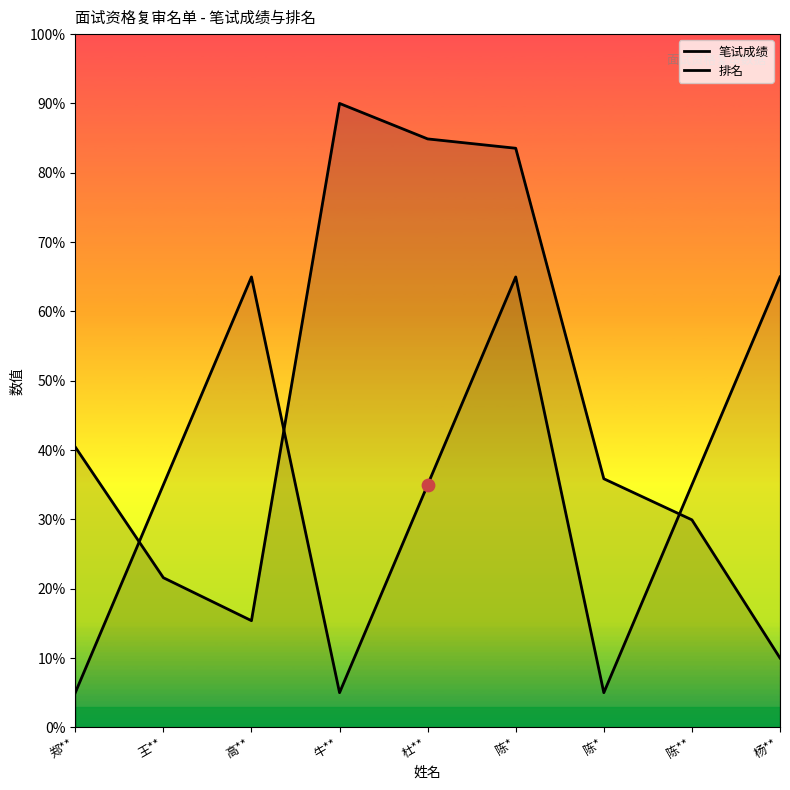

Is the value of 排名 at 高** greater than the value of 笔试成绩 at 郑**?

Yes